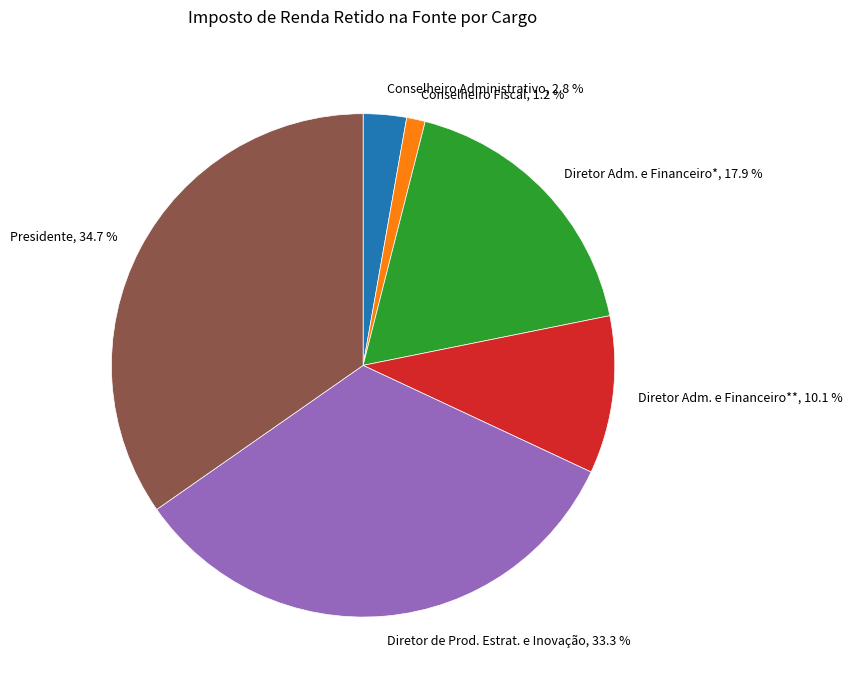

What portion of the pie excludes Conselheiro Administrativo, 2.8 %?

97.2%